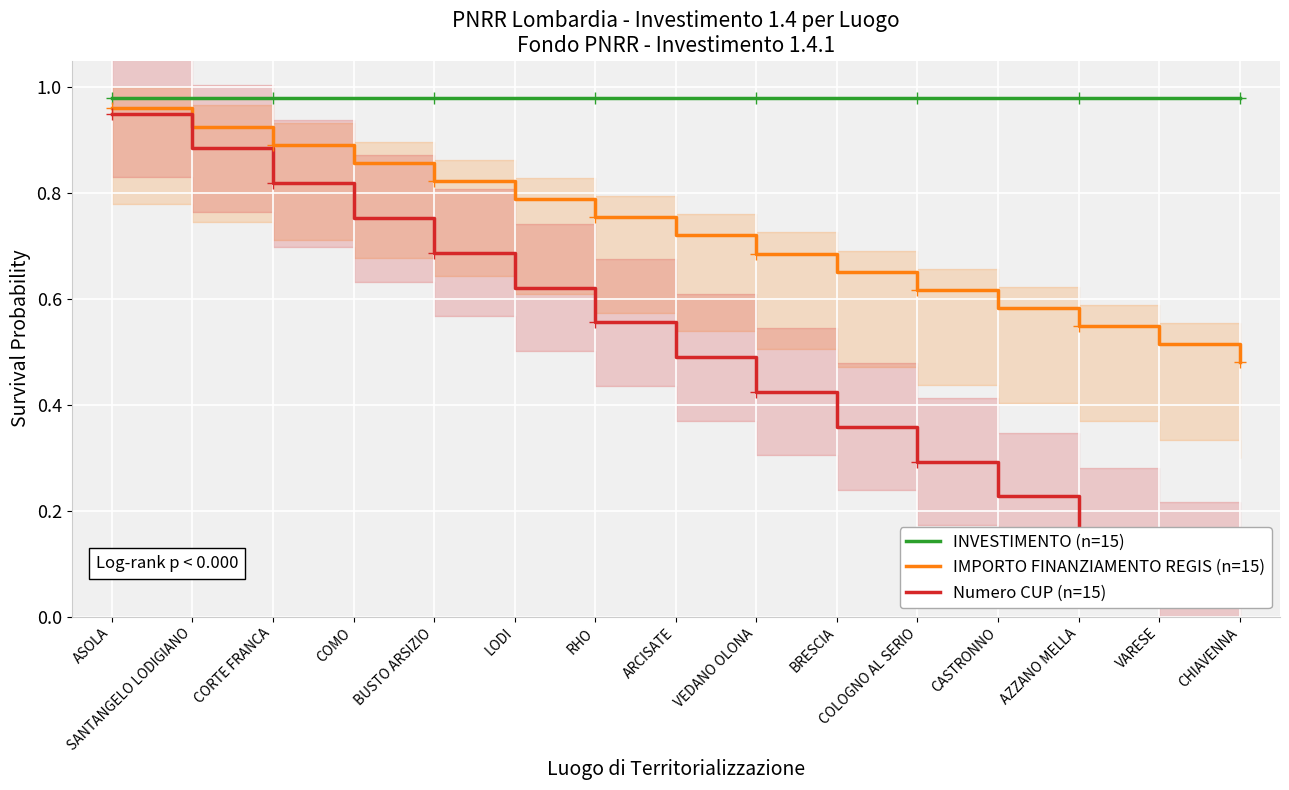

What is the spread (max minus min) of values at COLOGNO AL SERIO?

0.7